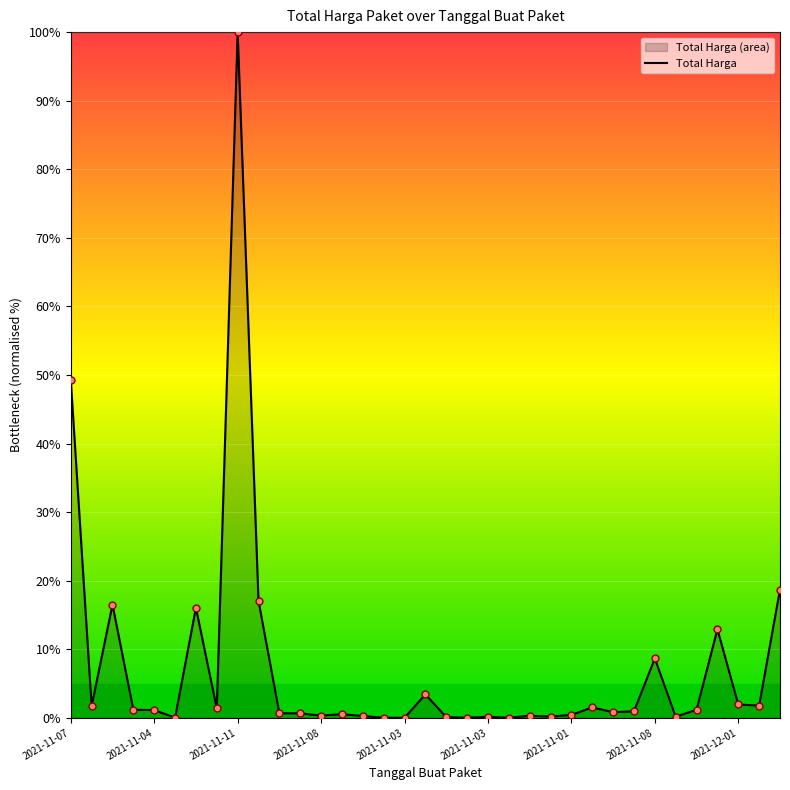

Which has a higher value, 2021-11-08 or 2021-11-11?

2021-11-11